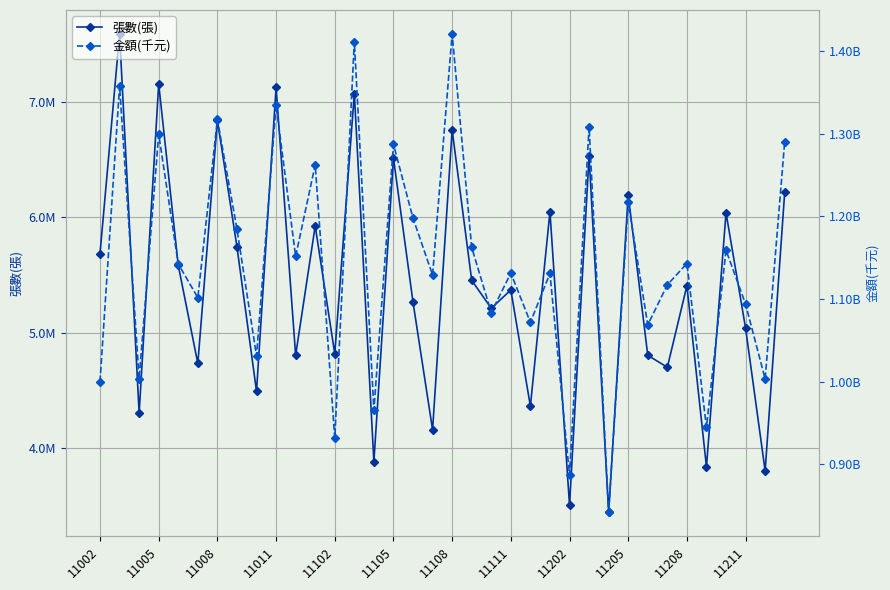

Which series changed the most between 20 and 32?

金額(千元)